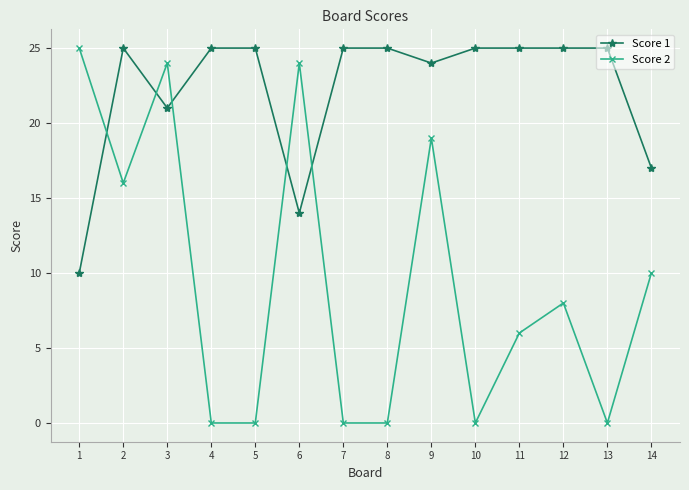

How many intersections are there between Score 1 and Score 2?

5